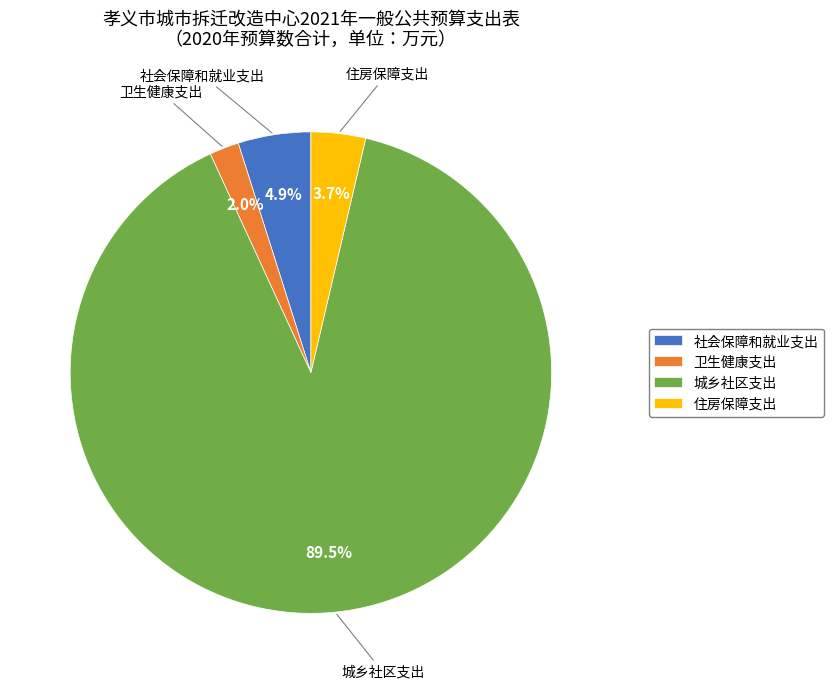

To the nearest percent, what is the difference between the 住房保障支出 and 卫生健康支出 slice percentages?

2%